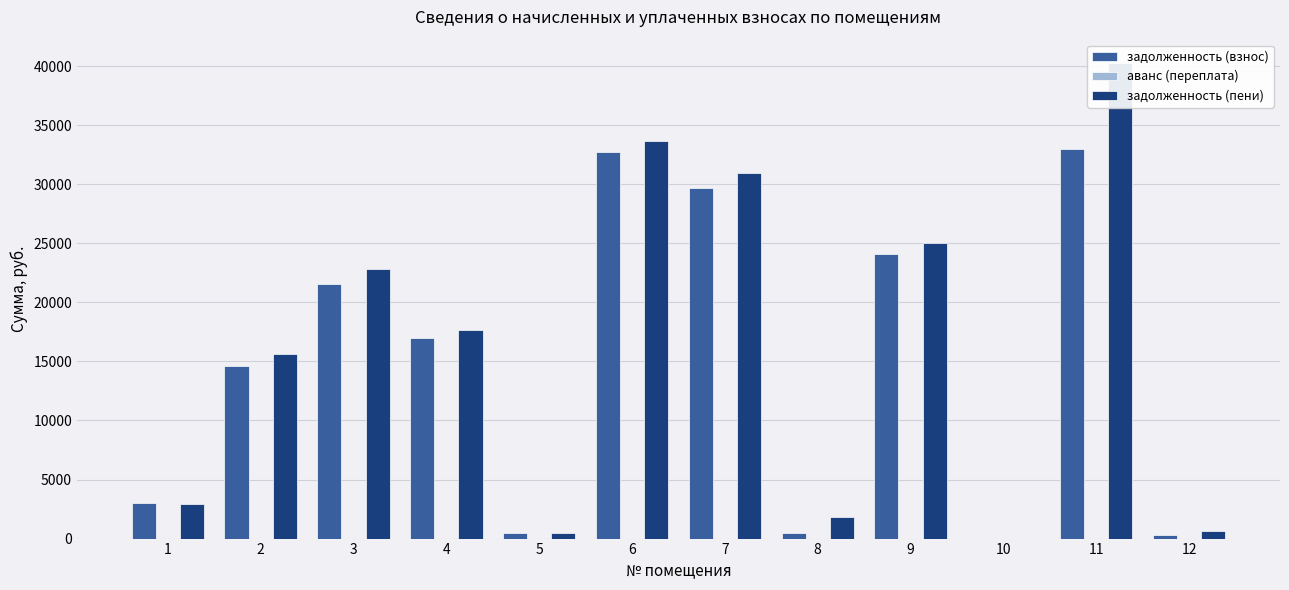

Which category has the lowest value across all series?

10